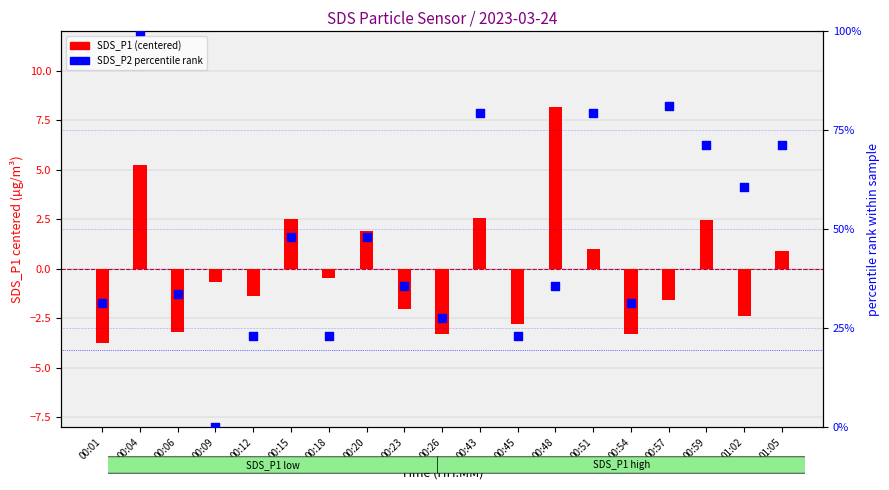

What is the total value across all series at 00:18?

22.7